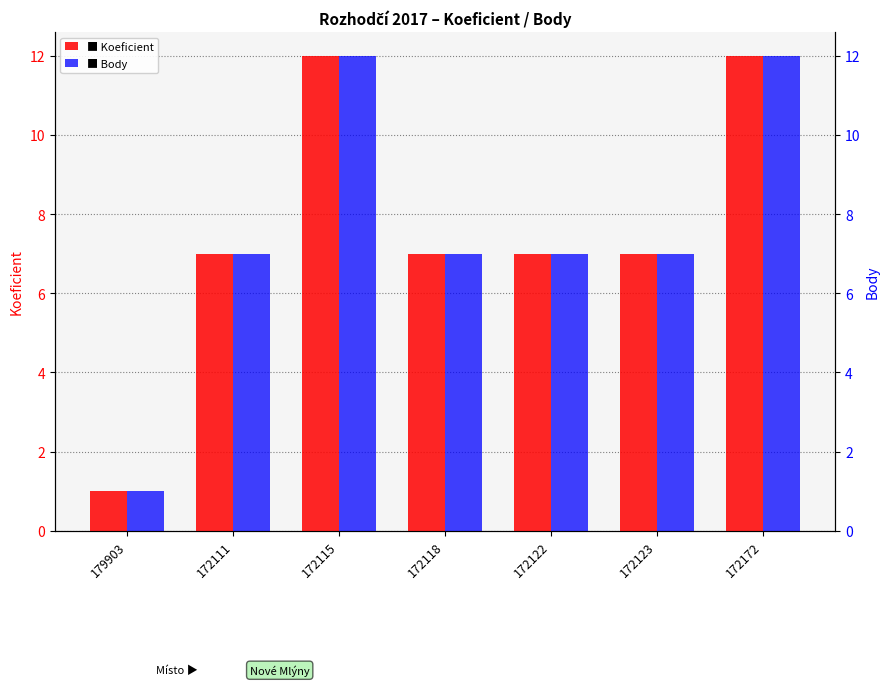

Reading left to right, transcribe all the data shown in this chart.

Koeficient: 179903=1	172111=7	172115=12	172118=7	172122=7	172123=7	172172=12
Body: 179903=1	172111=7	172115=12	172118=7	172122=7	172123=7	172172=12